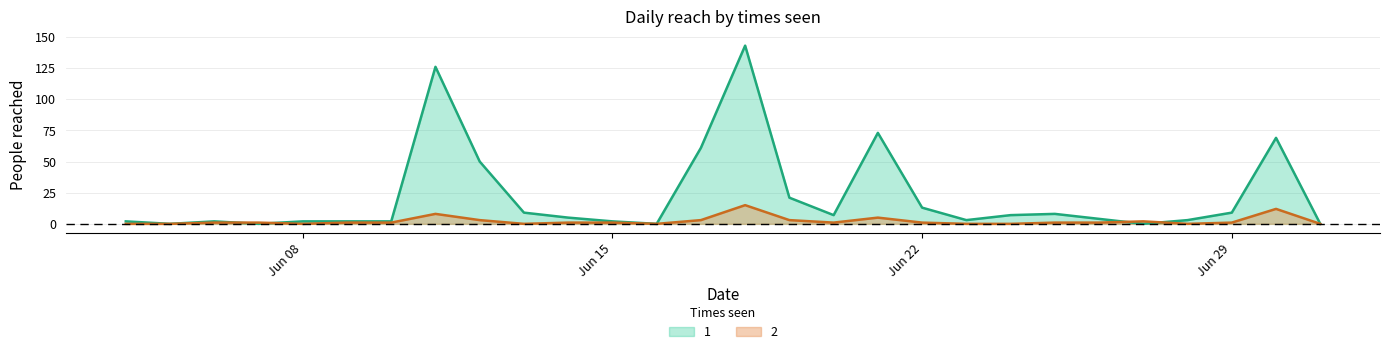

In 2, how many points are lower than both neighbors (excluding endpoints)?

5